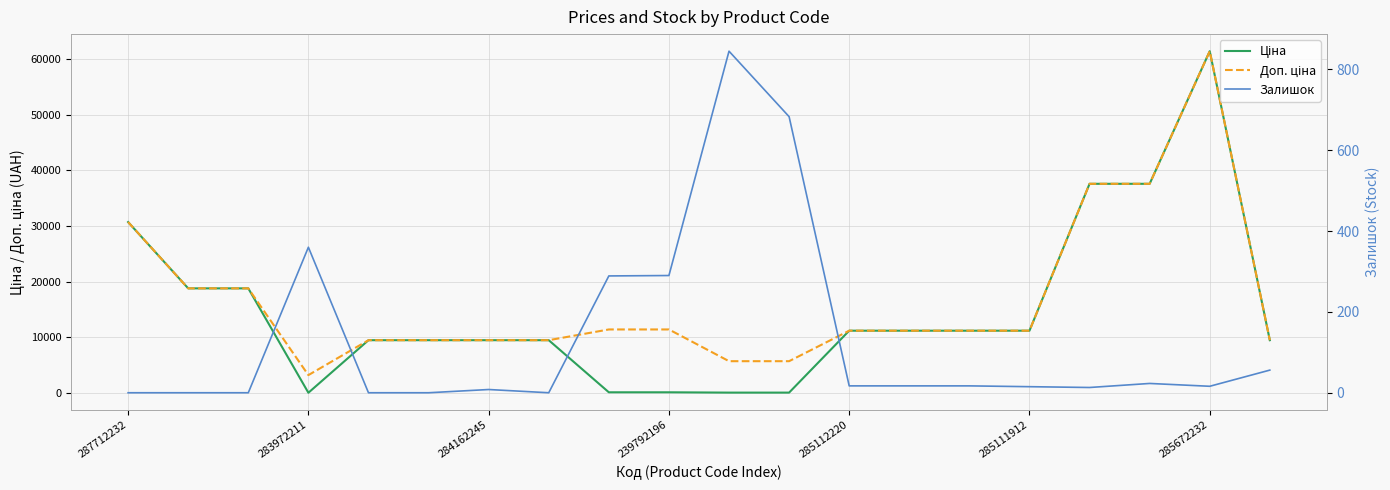

What is the difference between the highest and lowest values at 13?

11171.2